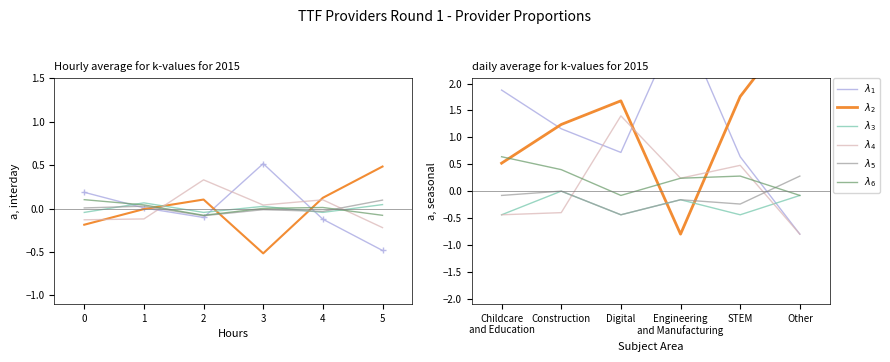

What is the difference between the second highest and minimum values in the $\lambda_5$ series?

0.4